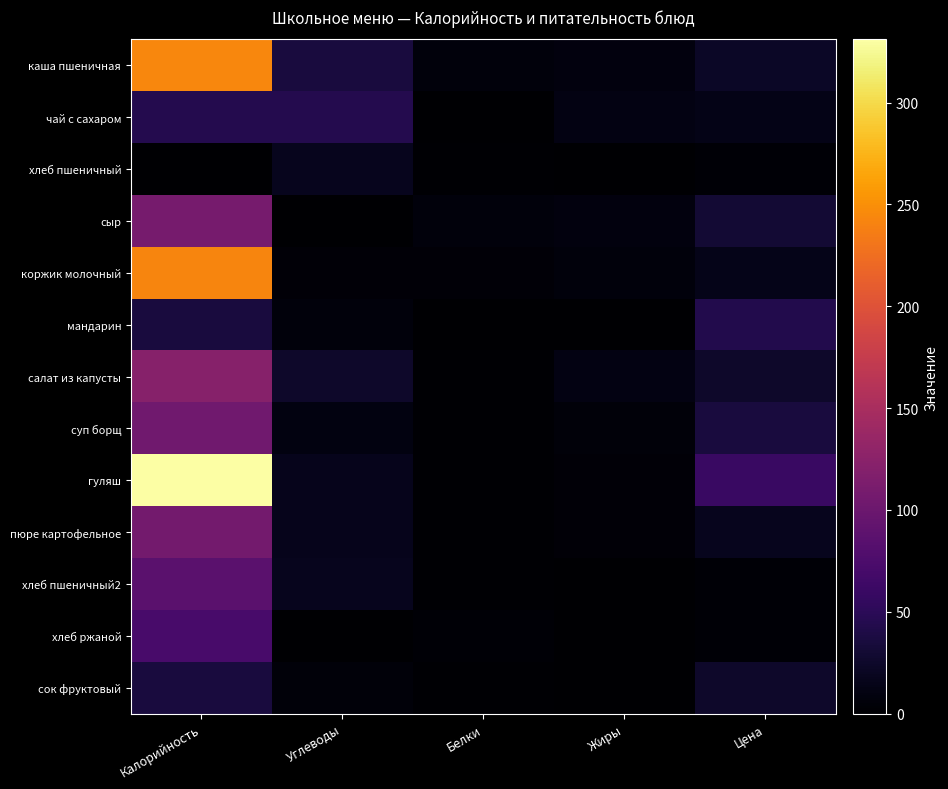

What is the total value across all series at Белки?

37